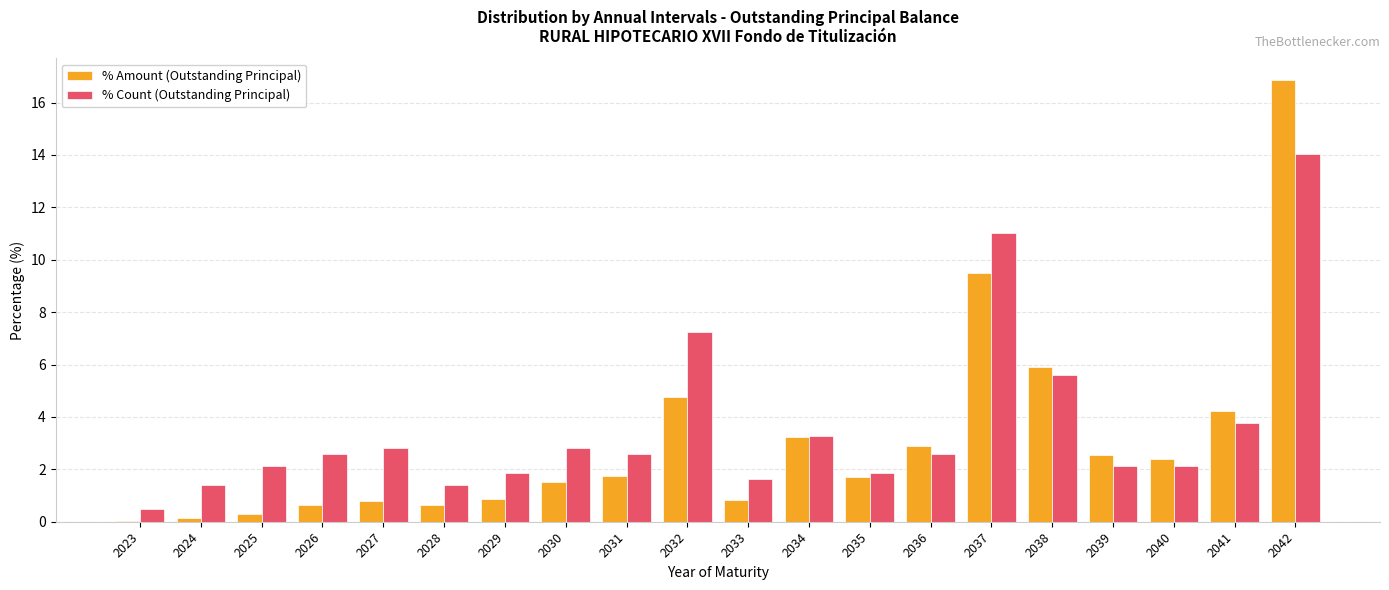

Between 2023 and 2026, which series saw the biggest shift?

% Count (Outstanding Principal)